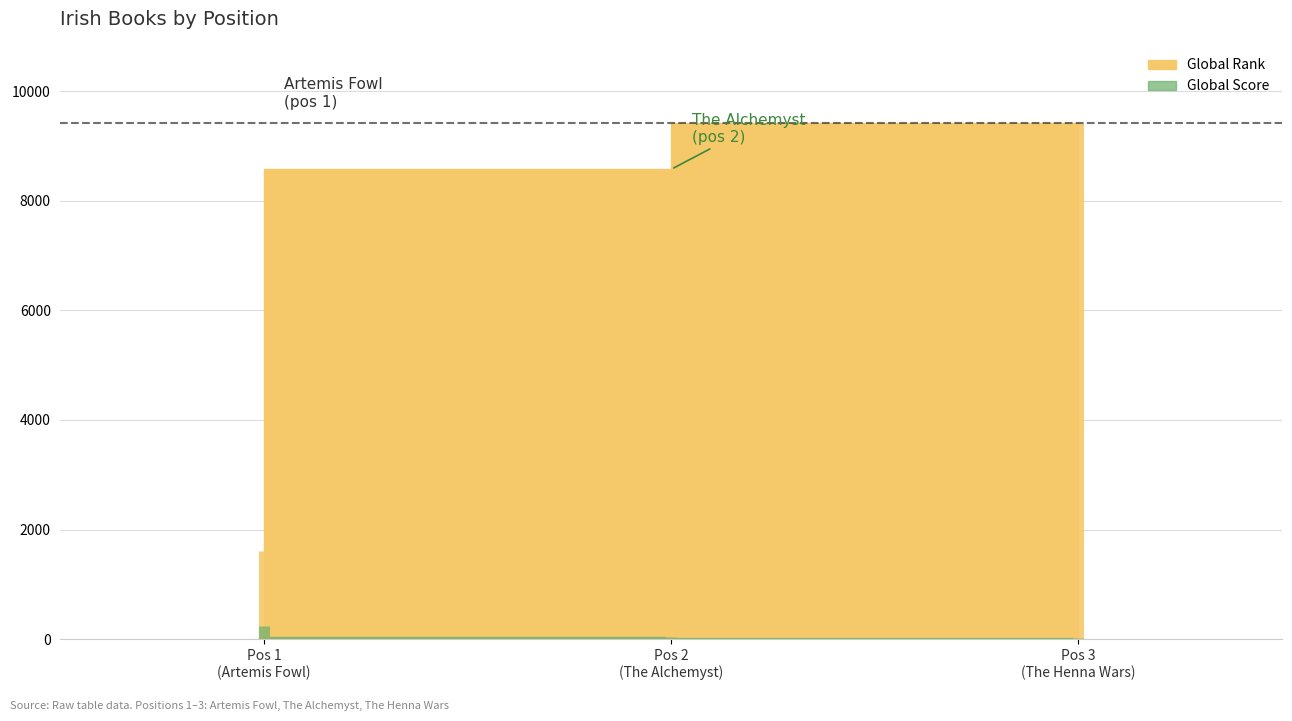

How many data points does each series have?

3